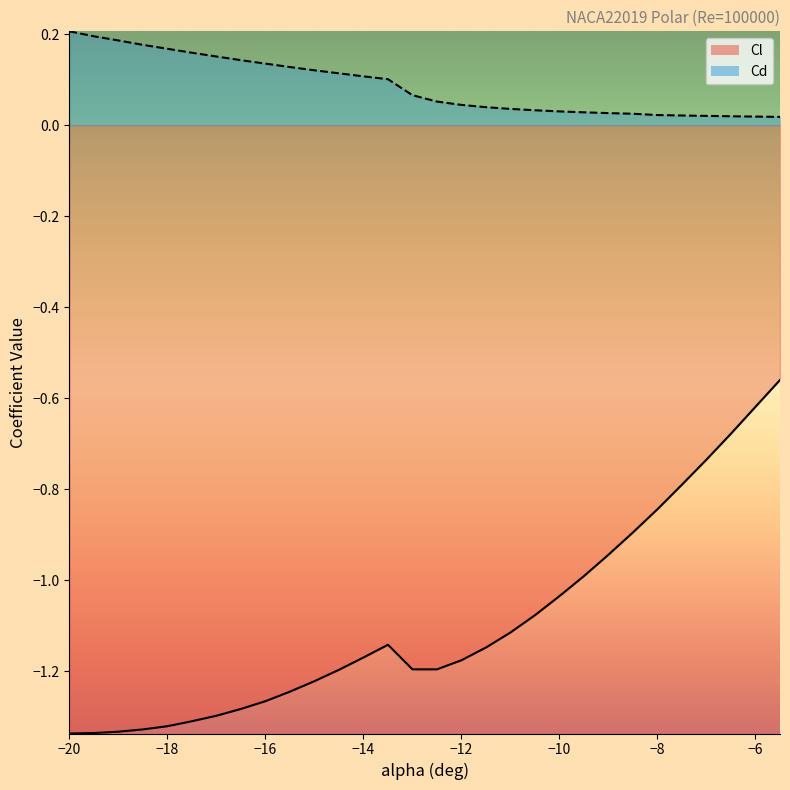

True or false: Cl has more than 1 interior local peaks.

False